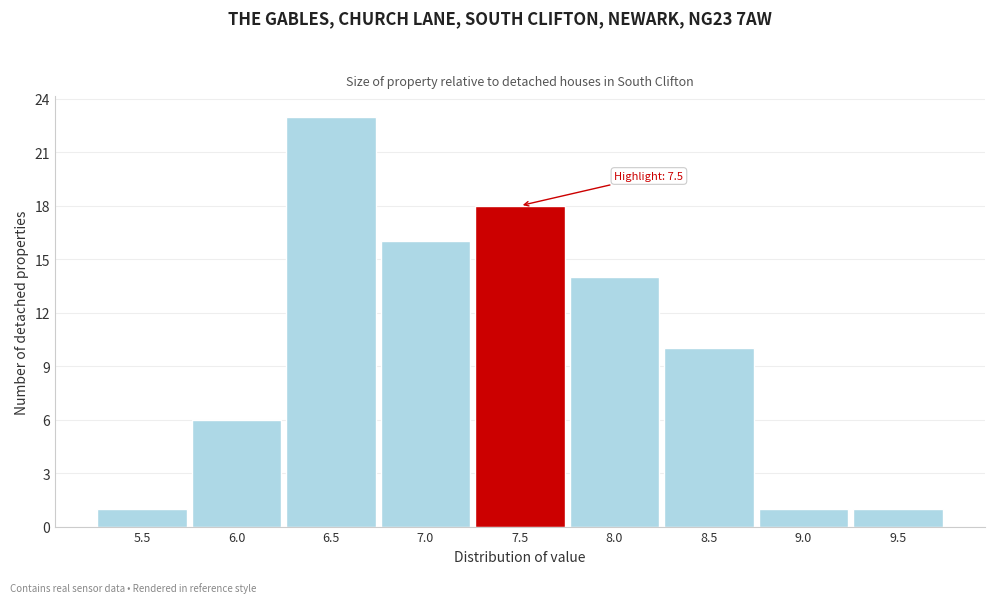

Reading left to right, extract all data points from this chart.

5.5=1	6.0=6	6.5=23	7.0=16	7.5=18	8.0=14	8.5=10	9.0=1	9.5=1